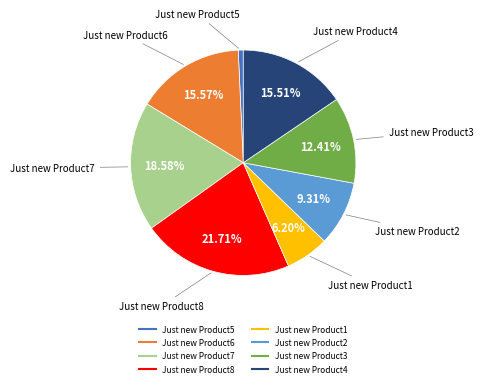

True or false: Just new Product5 accounts for 1% of the total.

True